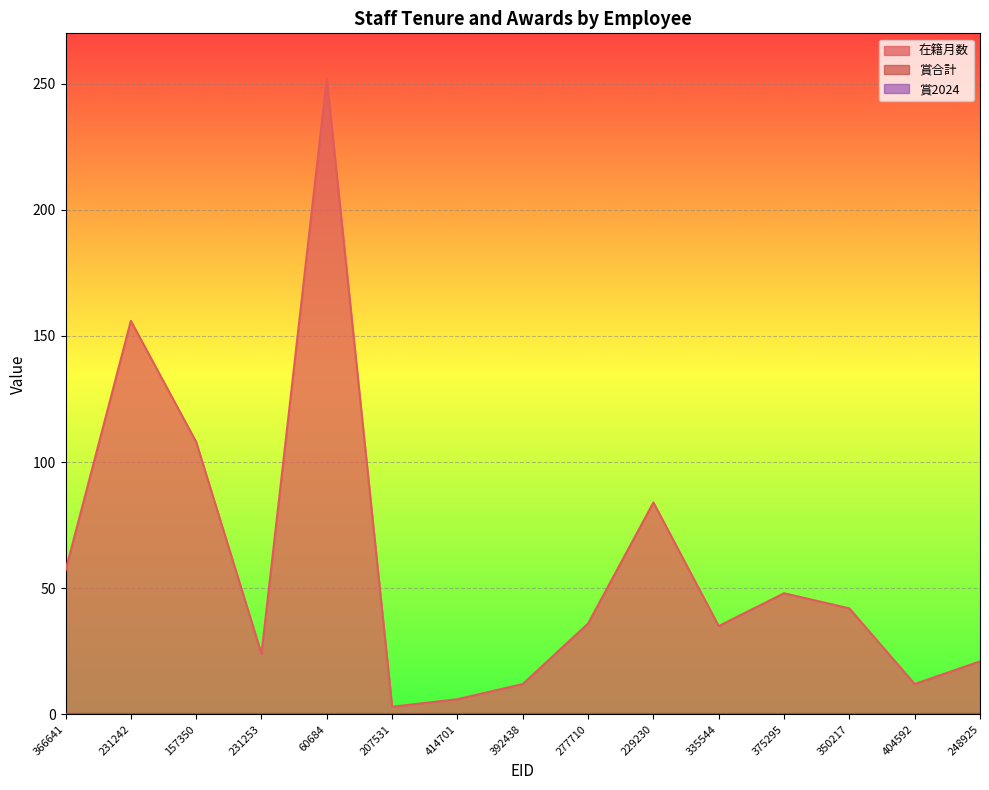

How many series are shown in this chart?

3